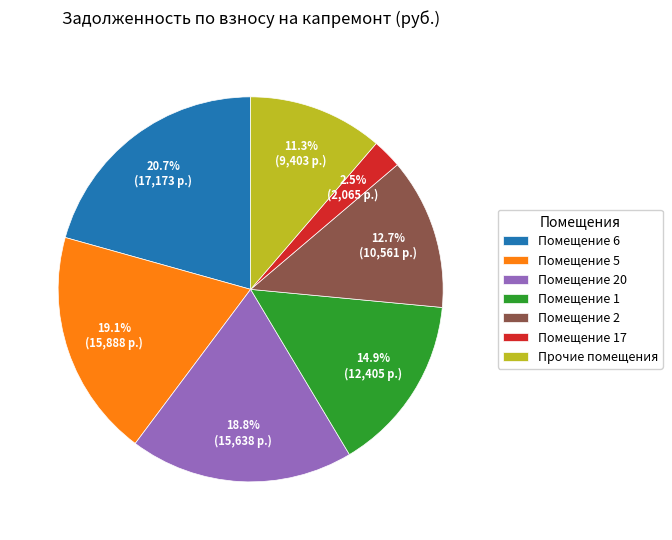

Combined, what portion of the pie is Помещение 5 and Помещение 2?

31.8%